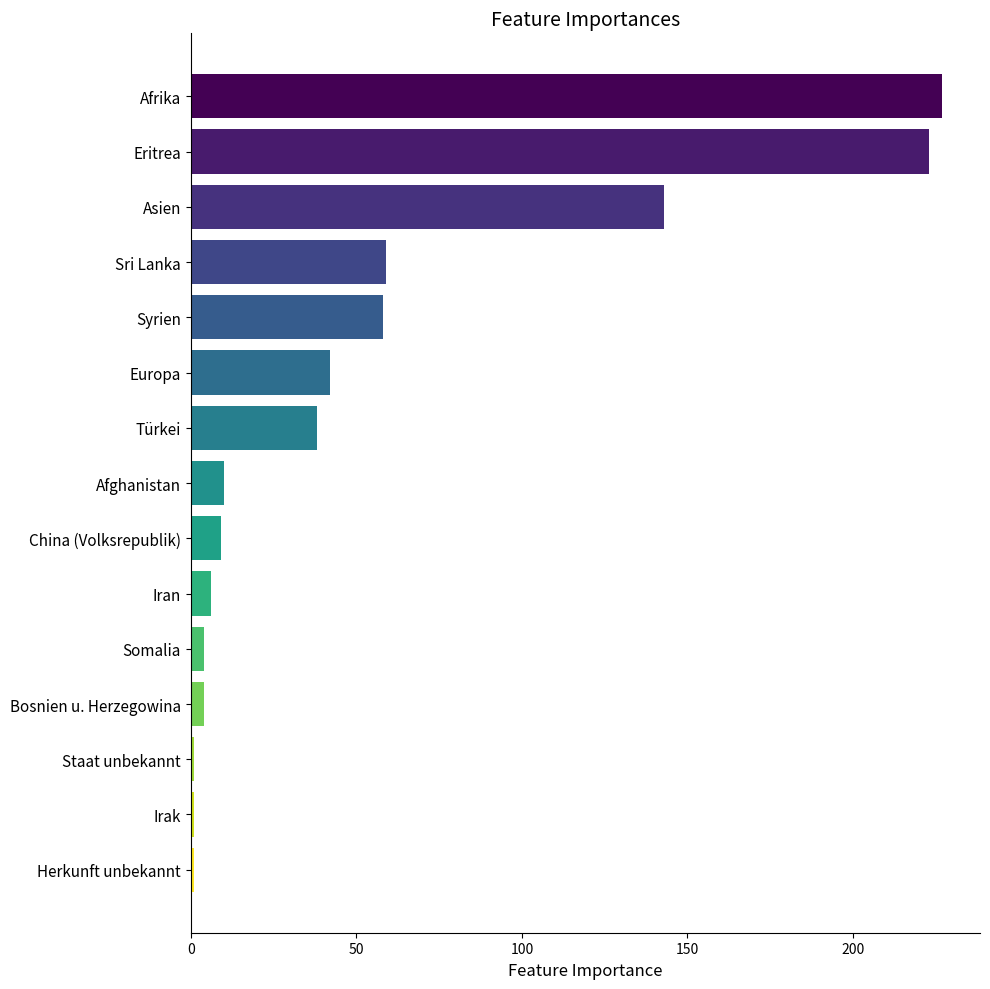

What is the sum of the values at Europa and Afrika?

269